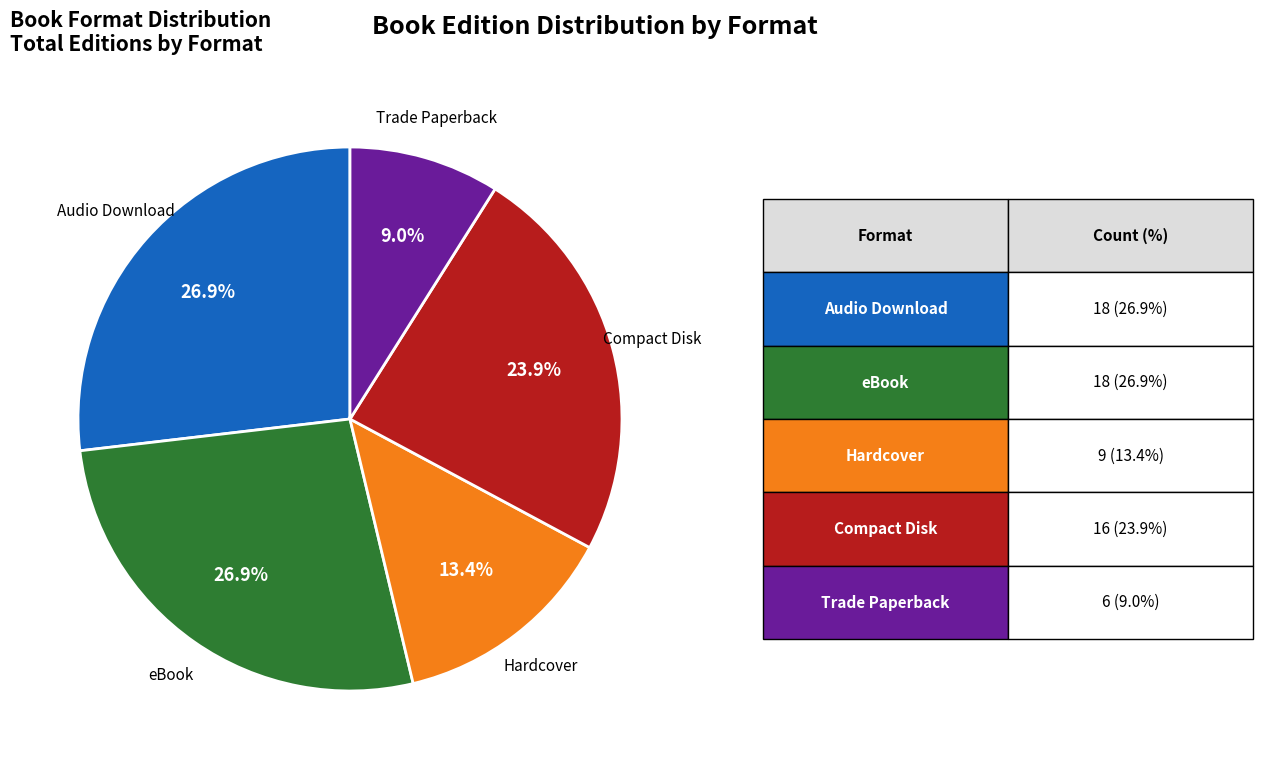

Is there a majority slice in this chart?

No